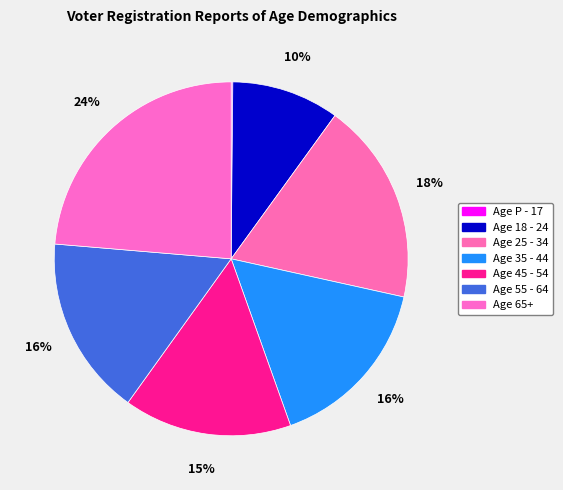

True or false: Age 18 - 24 accounts for 10% of the total.

True